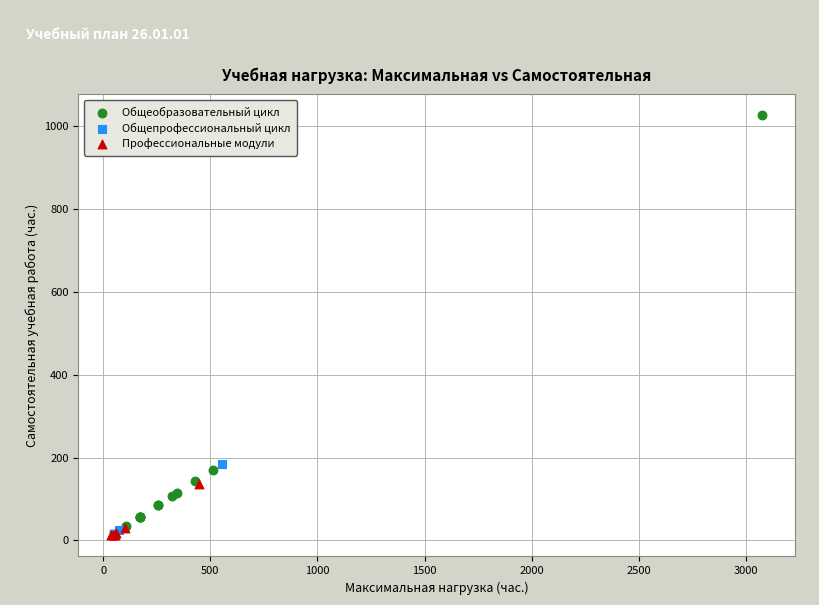

Which series contains the highest Y value?

Общеобразовательный цикл